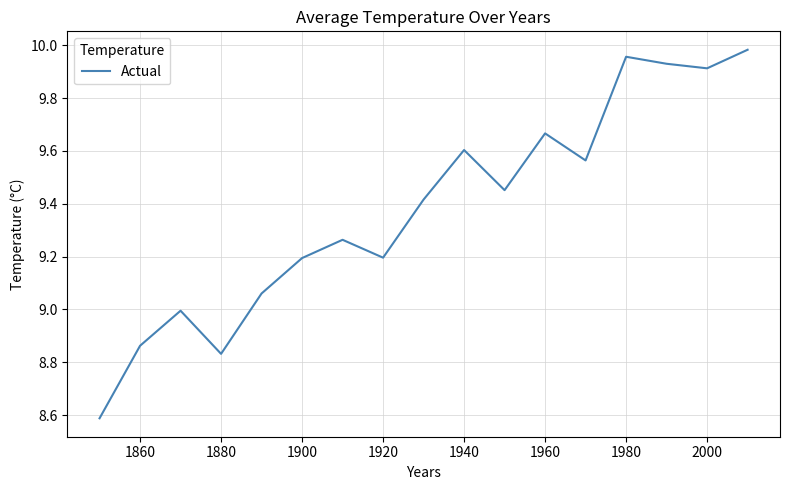

What is the difference between the maximum and minimum values?

1.4